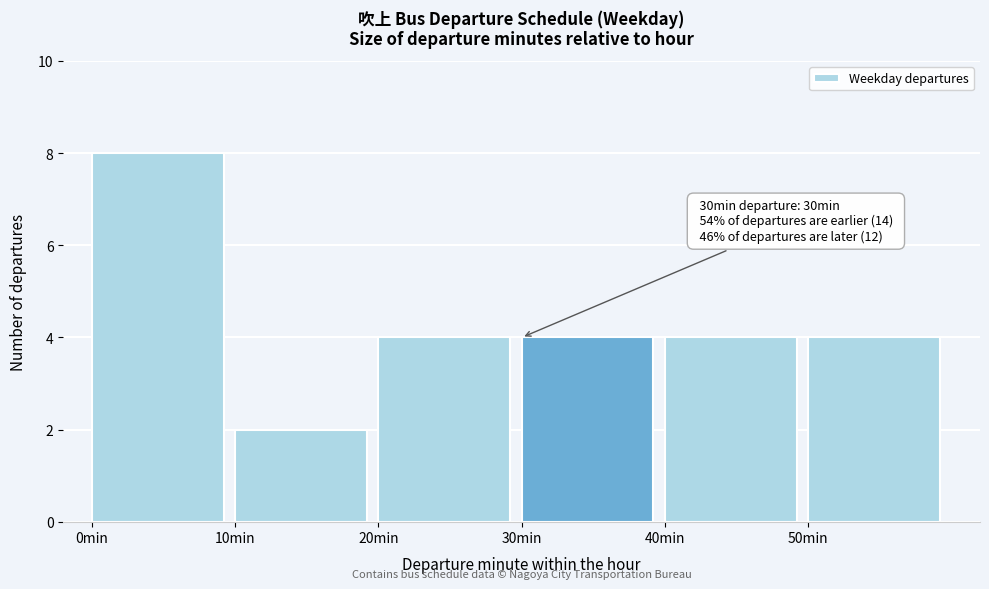

Which range on the x-axis has the tallest bar?

0 to 10